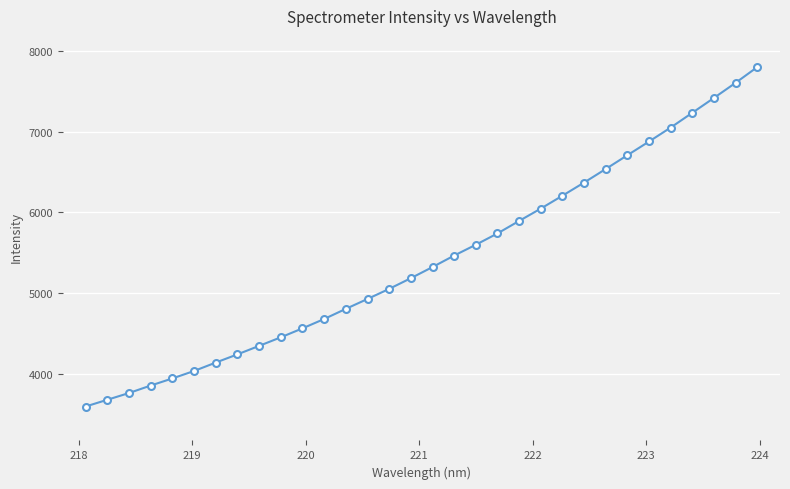

What is the value of the 29th point from the left?

7233.6